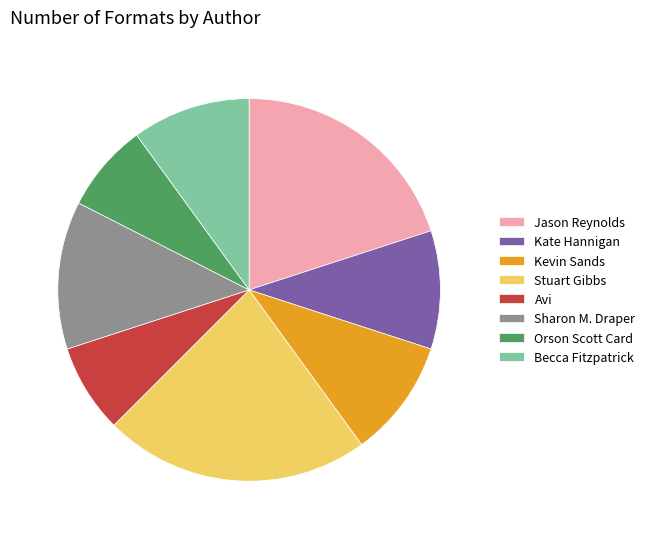

Which slice is the largest?

Stuart Gibbs